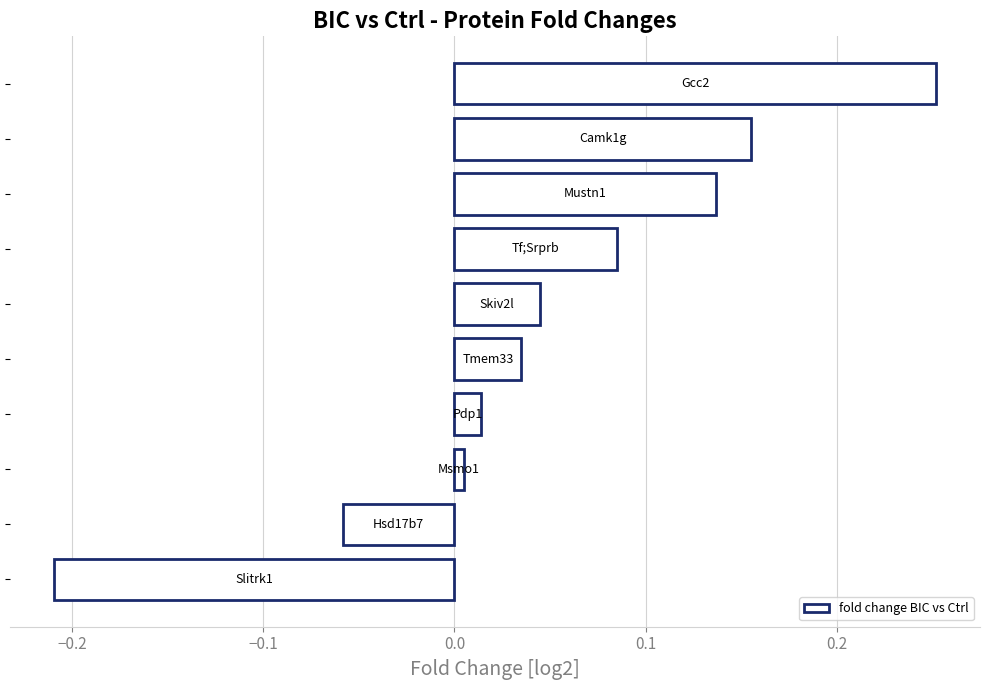

How many values are below 0?

2